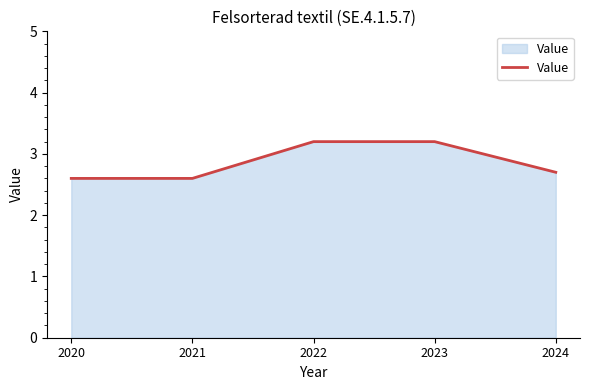

What is the smallest value displayed?

2.6